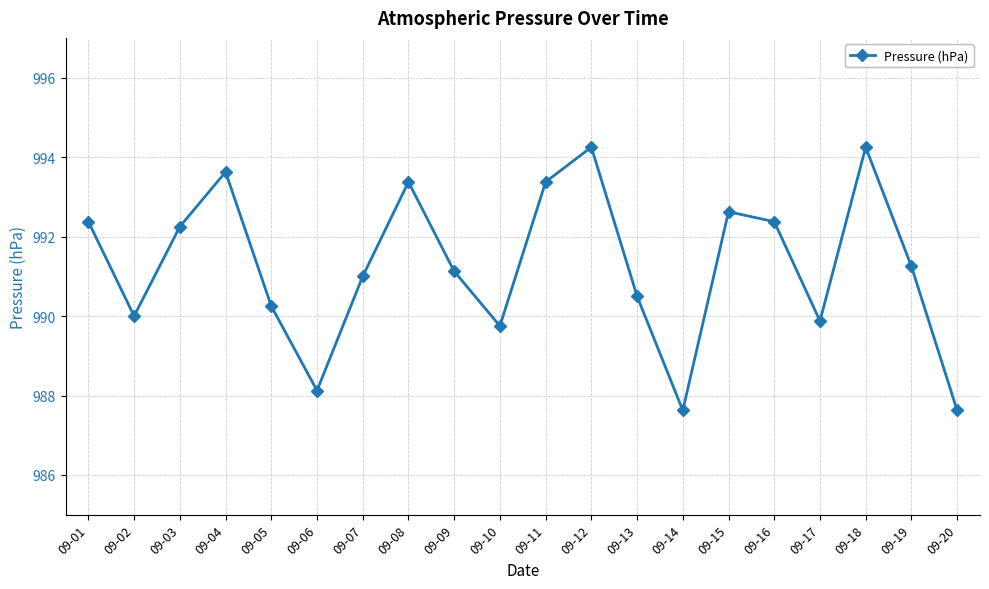

How many distinct data groups are displayed?

1